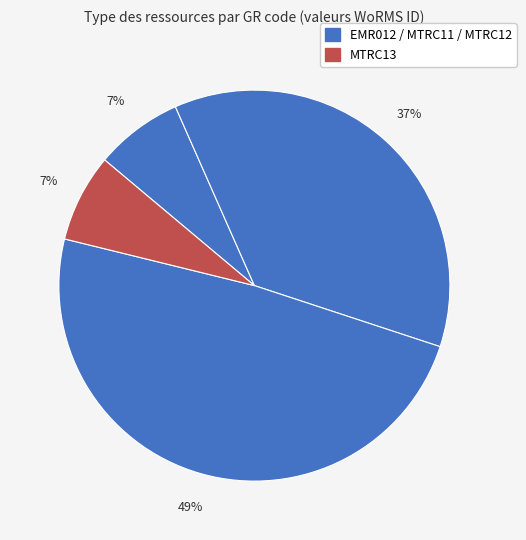

Which category has the smallest portion of the pie?

EMR012